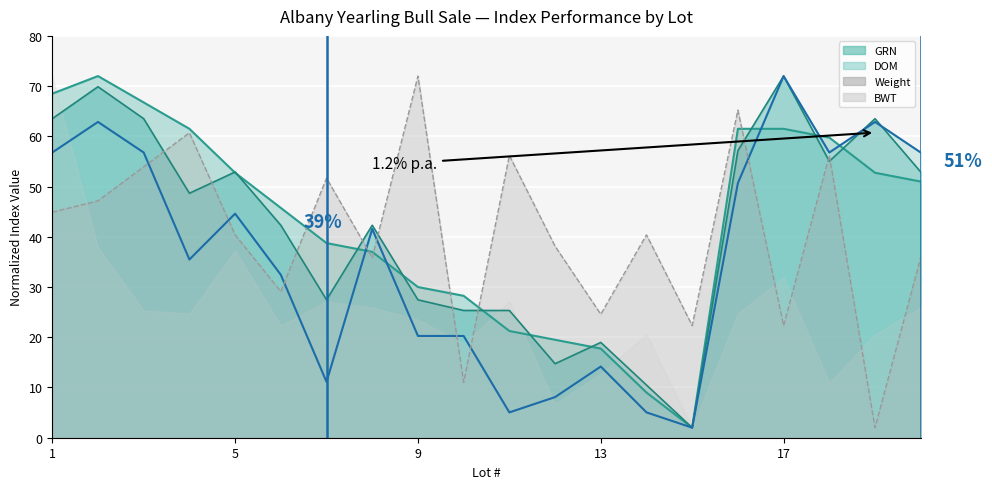

At how many categories does at least one series exceed 51?

13